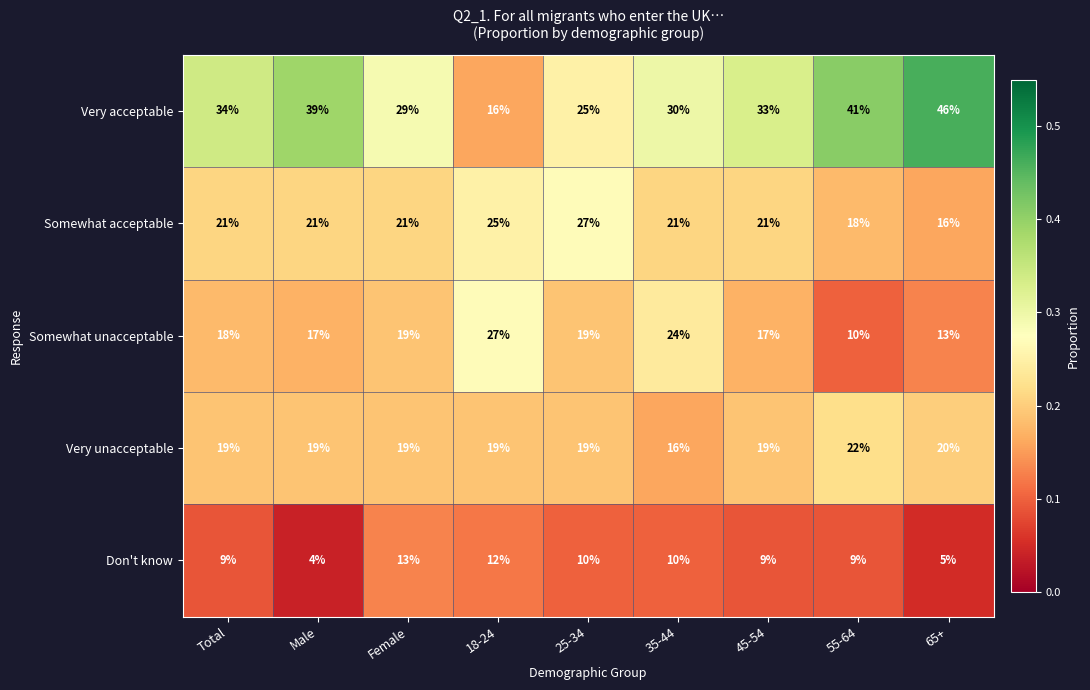

The value of Don't know at 18-24 is 12. True or false?

True